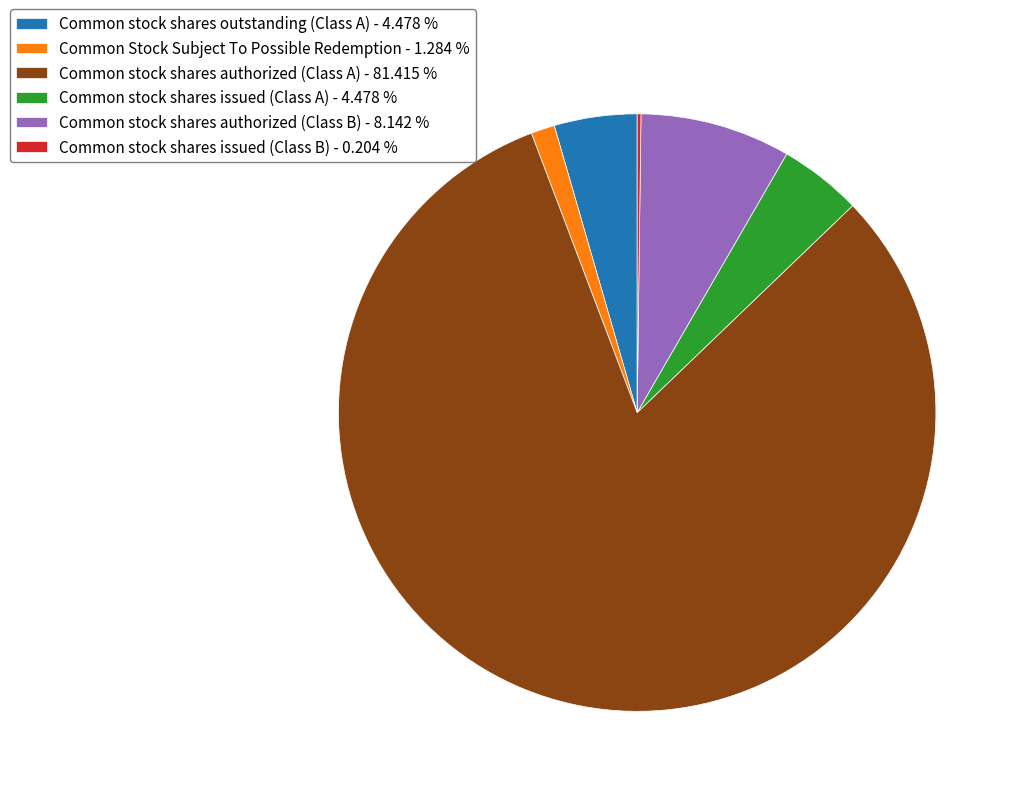

Which has a higher value, Common stock shares outstanding (Class A) - 4.478 % or Common stock shares authorized (Class A) - 81.415 %?

Common stock shares authorized (Class A) - 81.415 %